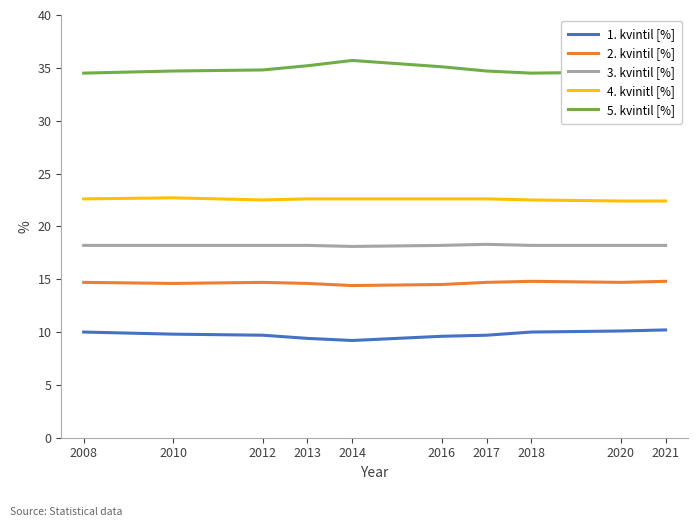

Is the value of 4. kvinitl [%] at 2018 greater than the value of 5. kvintil [%] at 2010?

No